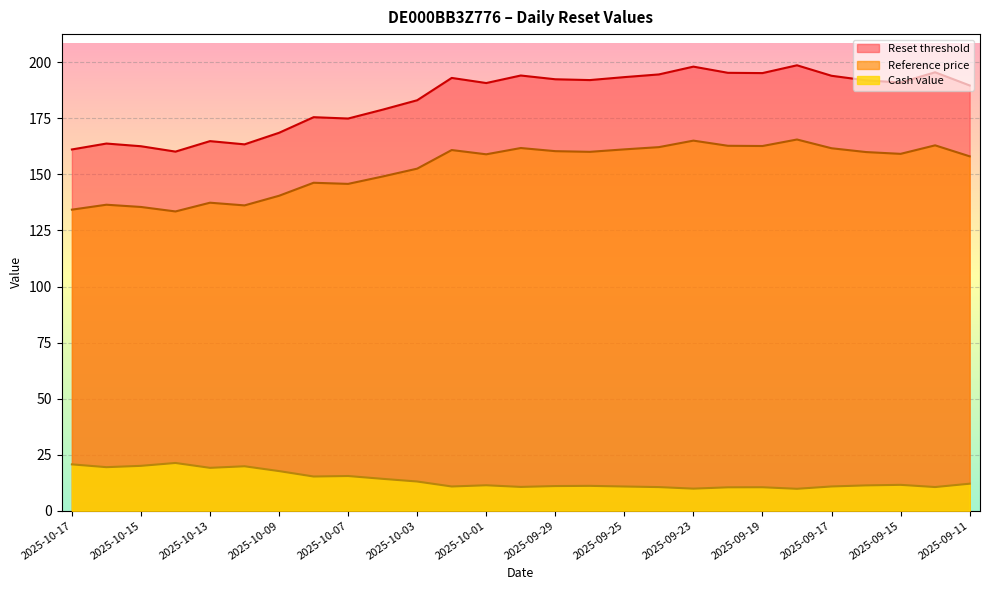

List the series in order of their overall mean, highest first.

Reset threshold, Reference price, Cash value